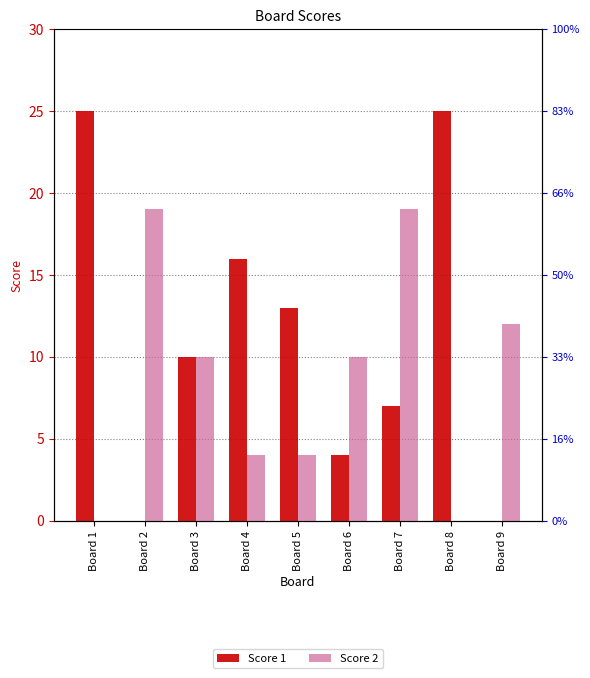

Reading left to right, transcribe all the data shown in this chart.

Score 1: Board 1=25	Board 2=0	Board 3=10	Board 4=16	Board 5=13	Board 6=4	Board 7=7	Board 8=25	Board 9=0
Score 2: Board 1=0	Board 2=19	Board 3=10	Board 4=4	Board 5=4	Board 6=10	Board 7=19	Board 8=0	Board 9=12